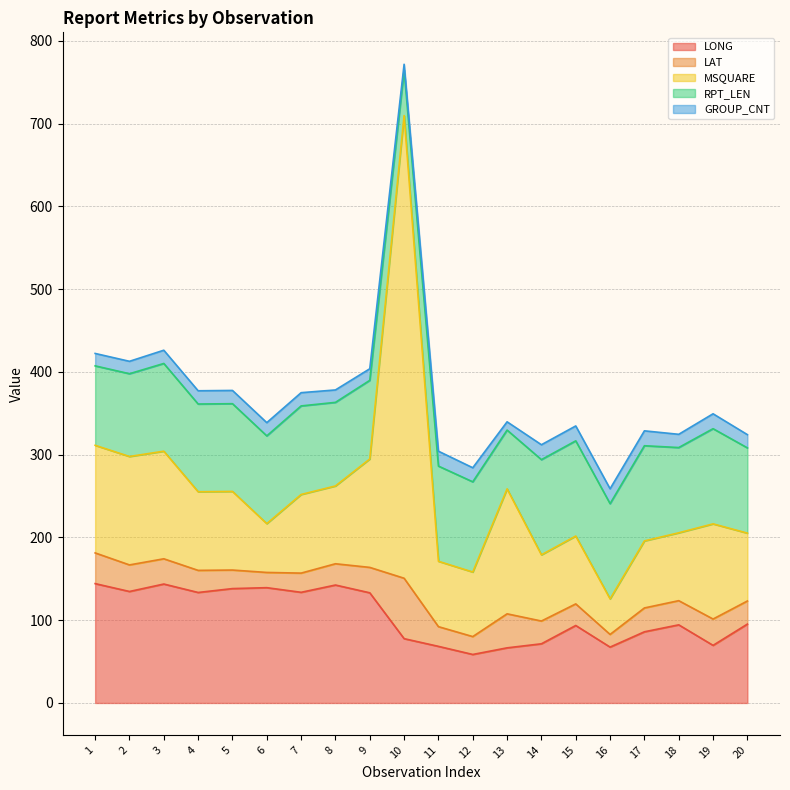

True or false: LAT and RPT_LEN intersect in this chart.

True